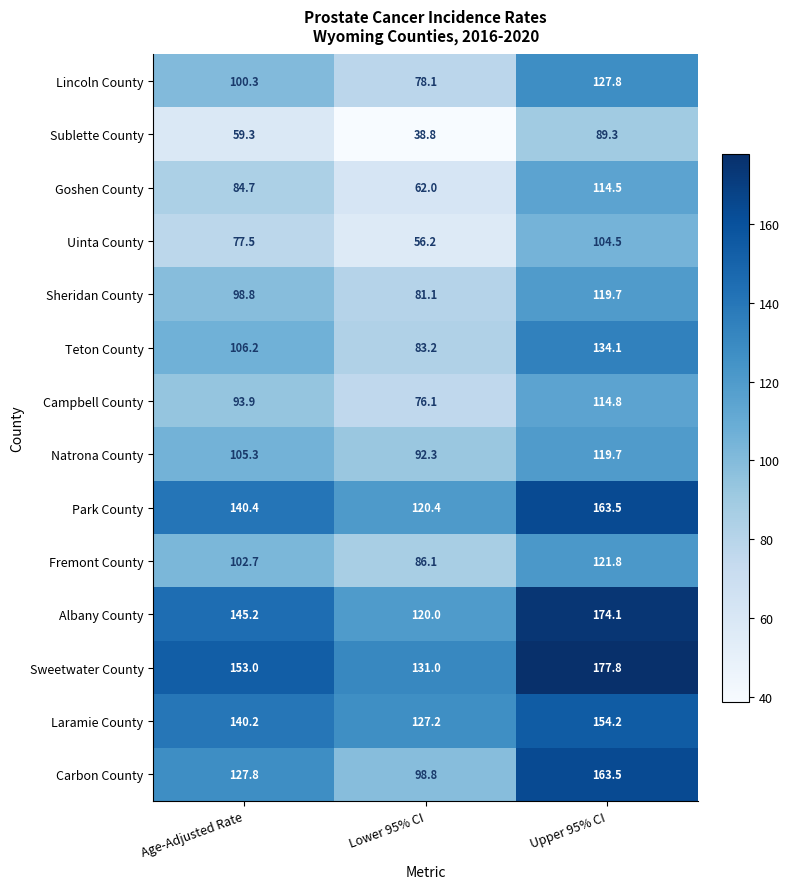

Rank the series at Lower 95% CI from lowest to highest value.

Sublette County, Uinta County, Goshen County, Campbell County, Lincoln County, Sheridan County, Teton County, Fremont County, Natrona County, Carbon County, Albany County, Park County, Laramie County, Sweetwater County